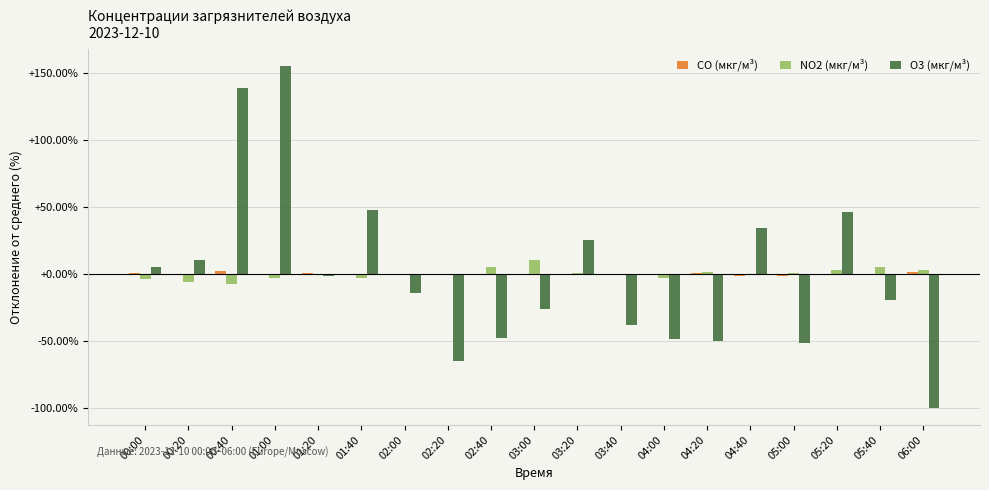

True or false: NO2 (мкг/м³) has a value of 3.1 at 06:00.

True